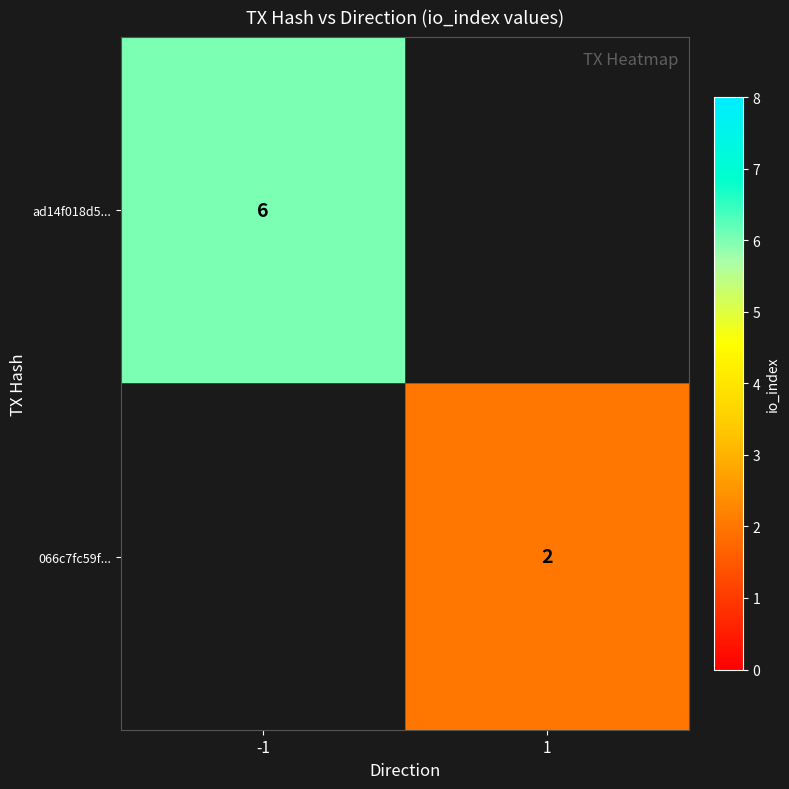

The value of ad14f018d5... at -1 is 10. True or false?

False